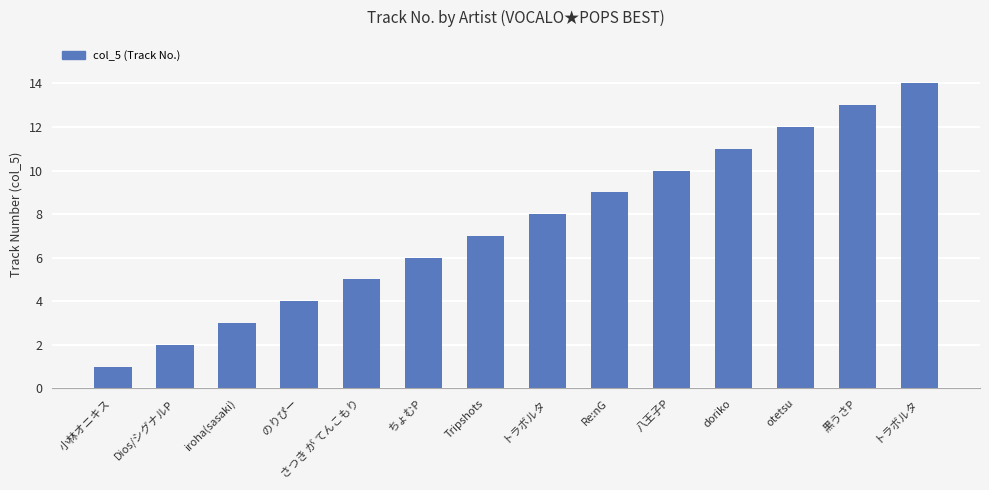

What is the minimum value shown in the chart?

1